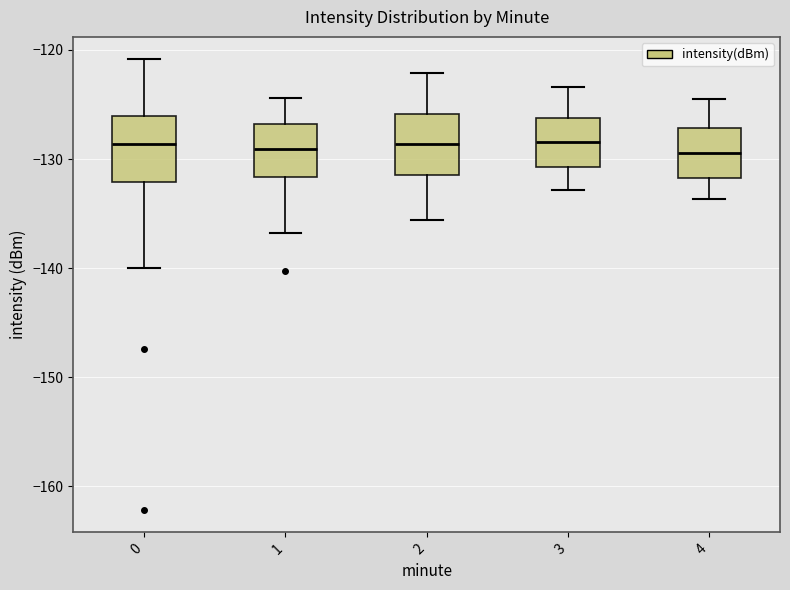

Reading left to right, transcribe this box plot: for each box, give where its median line is, the range the box spans, and where its two whiskers end, as read against the y-axis. The values are not printed on the chart, so give them approximately, as read against the axis.

0: median -129, box -132 to -126, whiskers -140 to -121
1: median -129, box -132 to -127, whiskers -137 to -124
2: median -129, box -131 to -126, whiskers -136 to -122
3: median -128, box -131 to -126, whiskers -133 to -123
4: median -129, box -132 to -127, whiskers -134 to -124